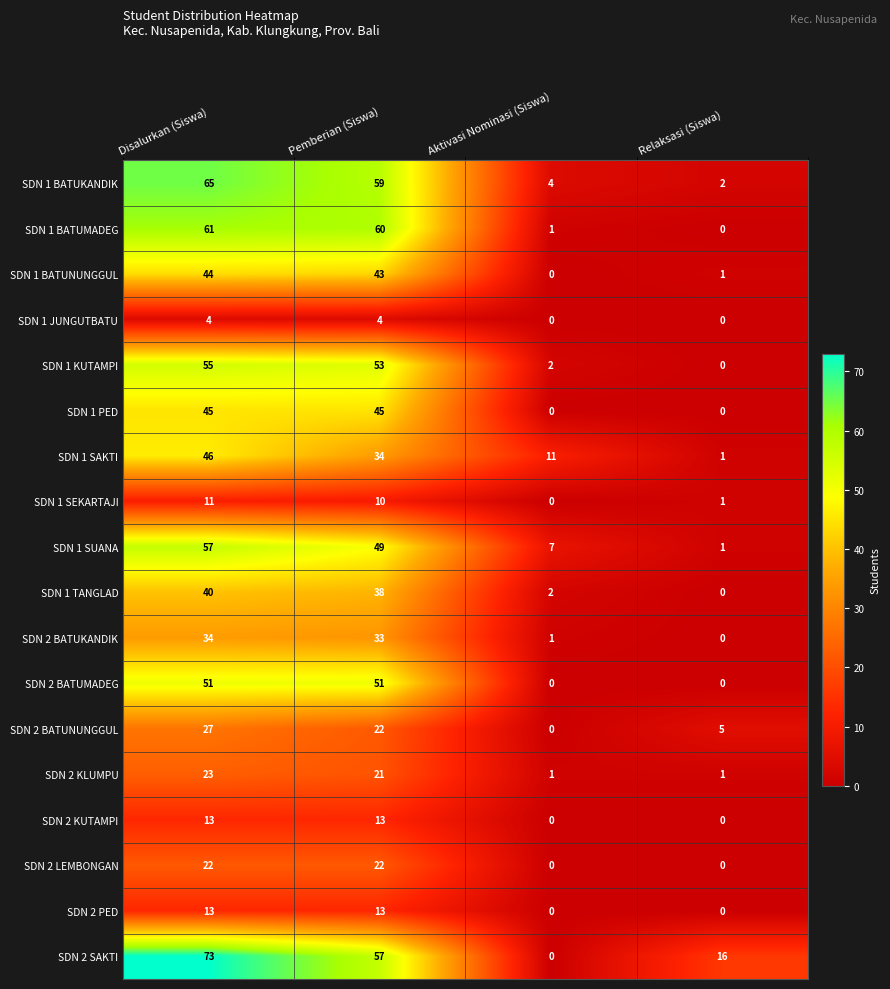

What is the sum of the SDN 2 BATUKANDIK values at Pemberian (Siswa) and Aktivasi Nominasi (Siswa)?

34